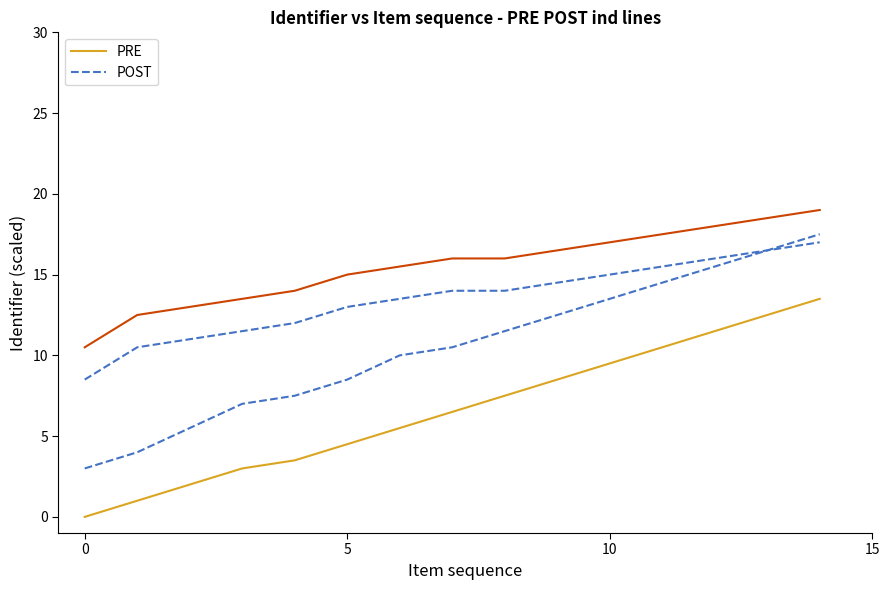

Is this an area chart (filled region under the line)?

No